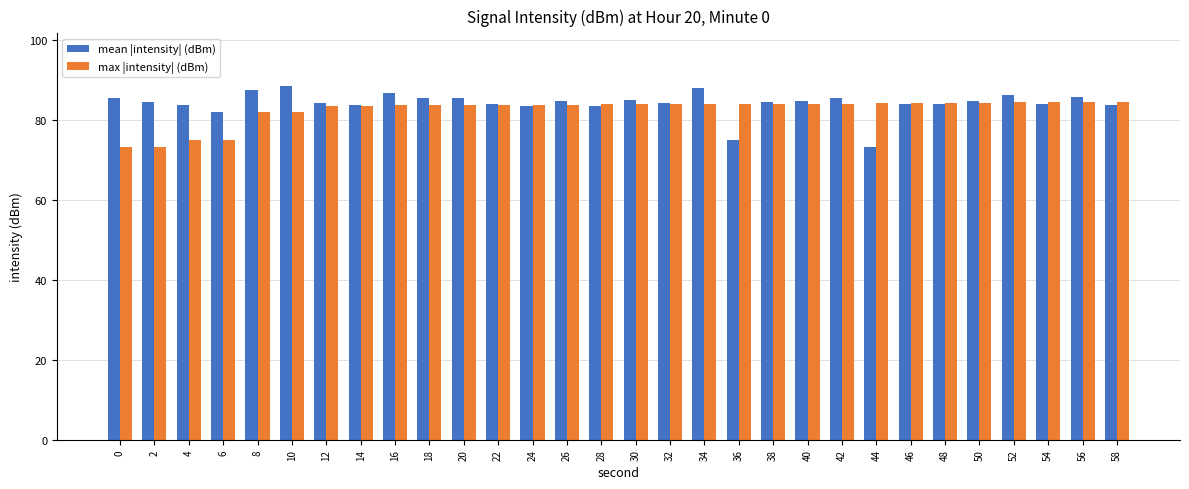

At how many categories does at least one series exceed 80?

30